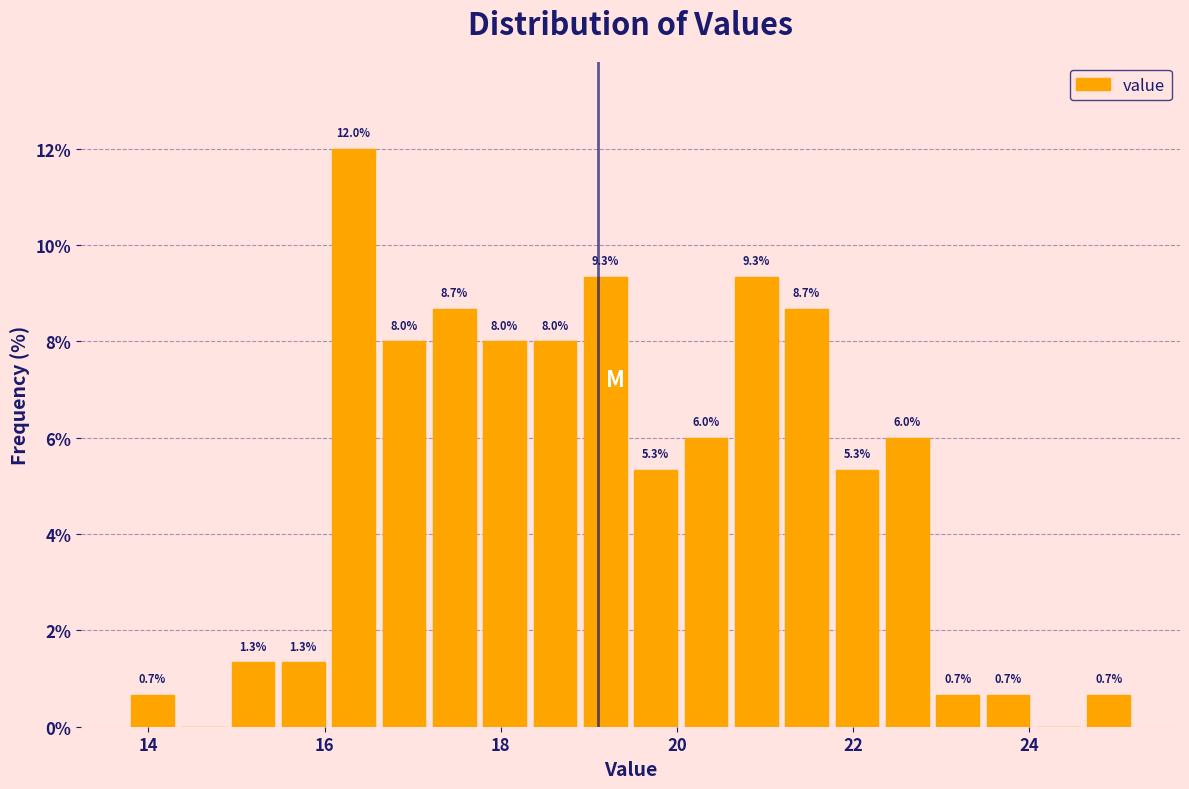

Around what value on the x-axis is the tallest bar? Give the approximate position of its centre, as read against the axis.

16.4